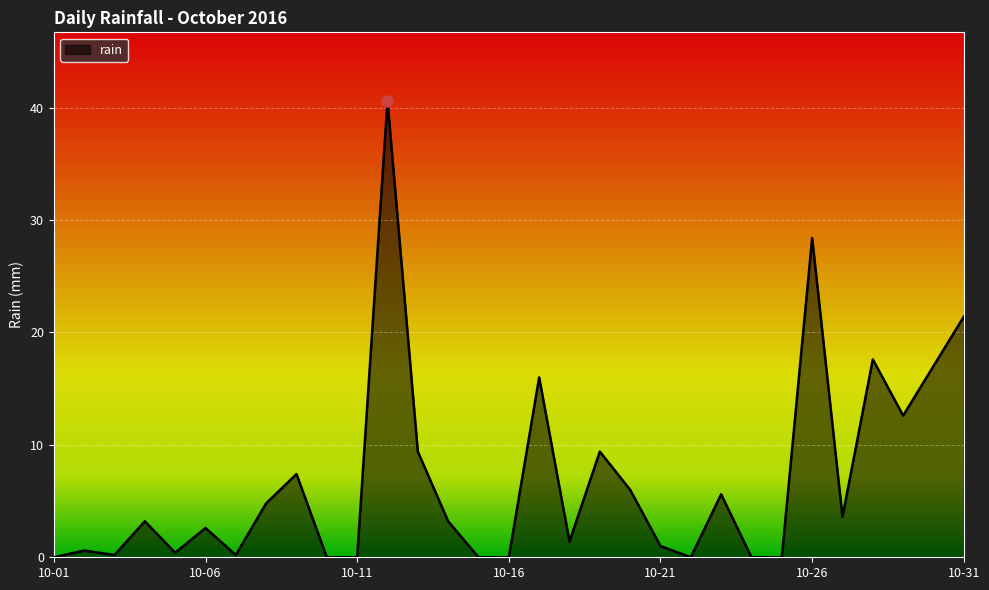

What is the difference between the maximum and minimum values?

40.6